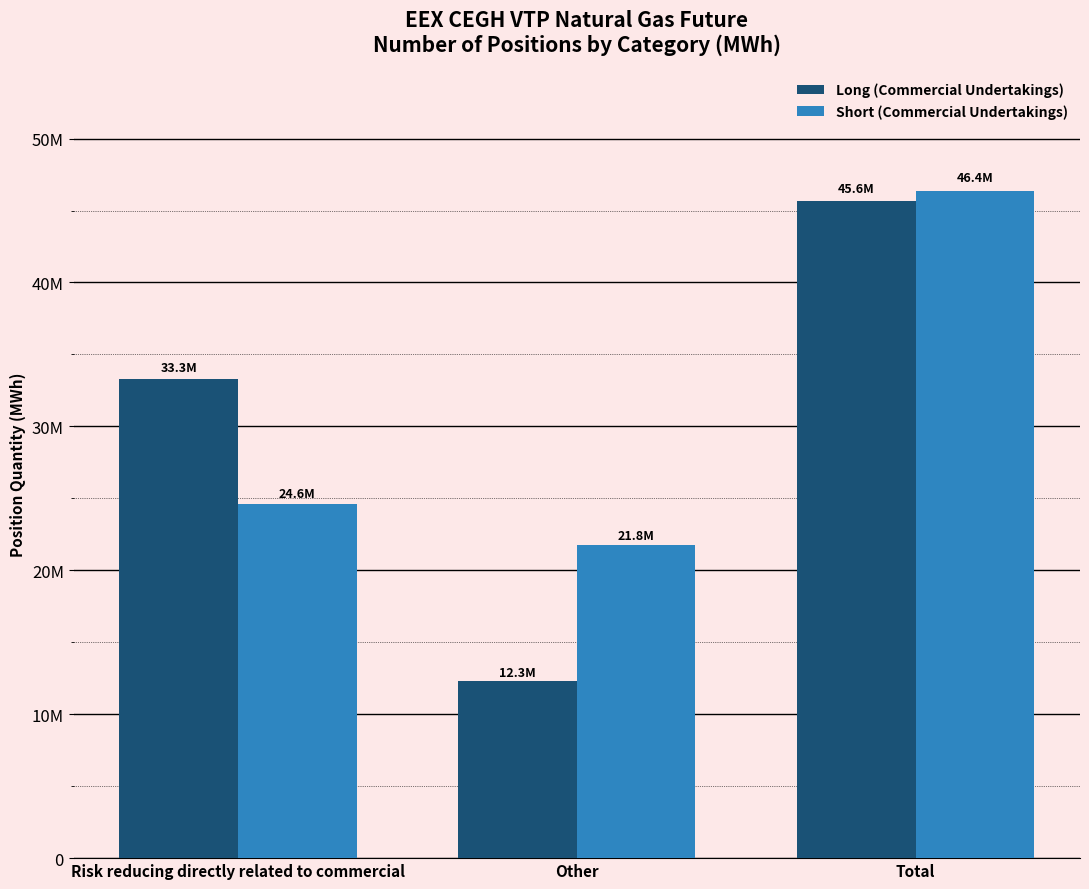

The Long (Commercial Undertakings) series shows 45636084 at Total. True or false?

True